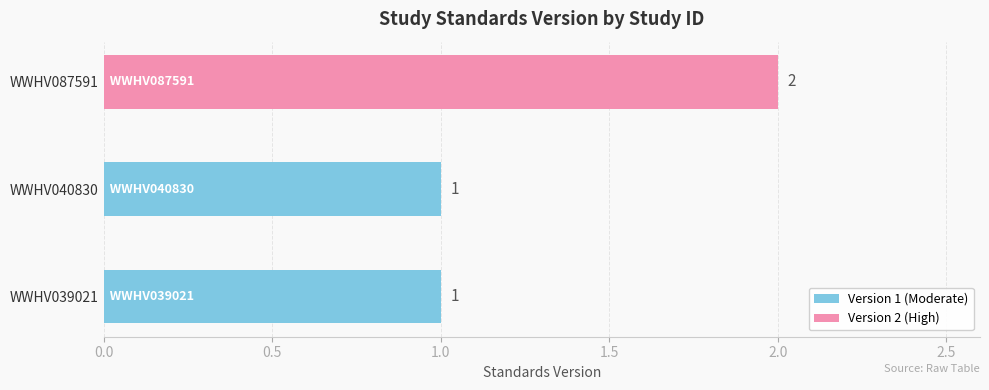

The value at WWHV040830 is 2. True or false?

False